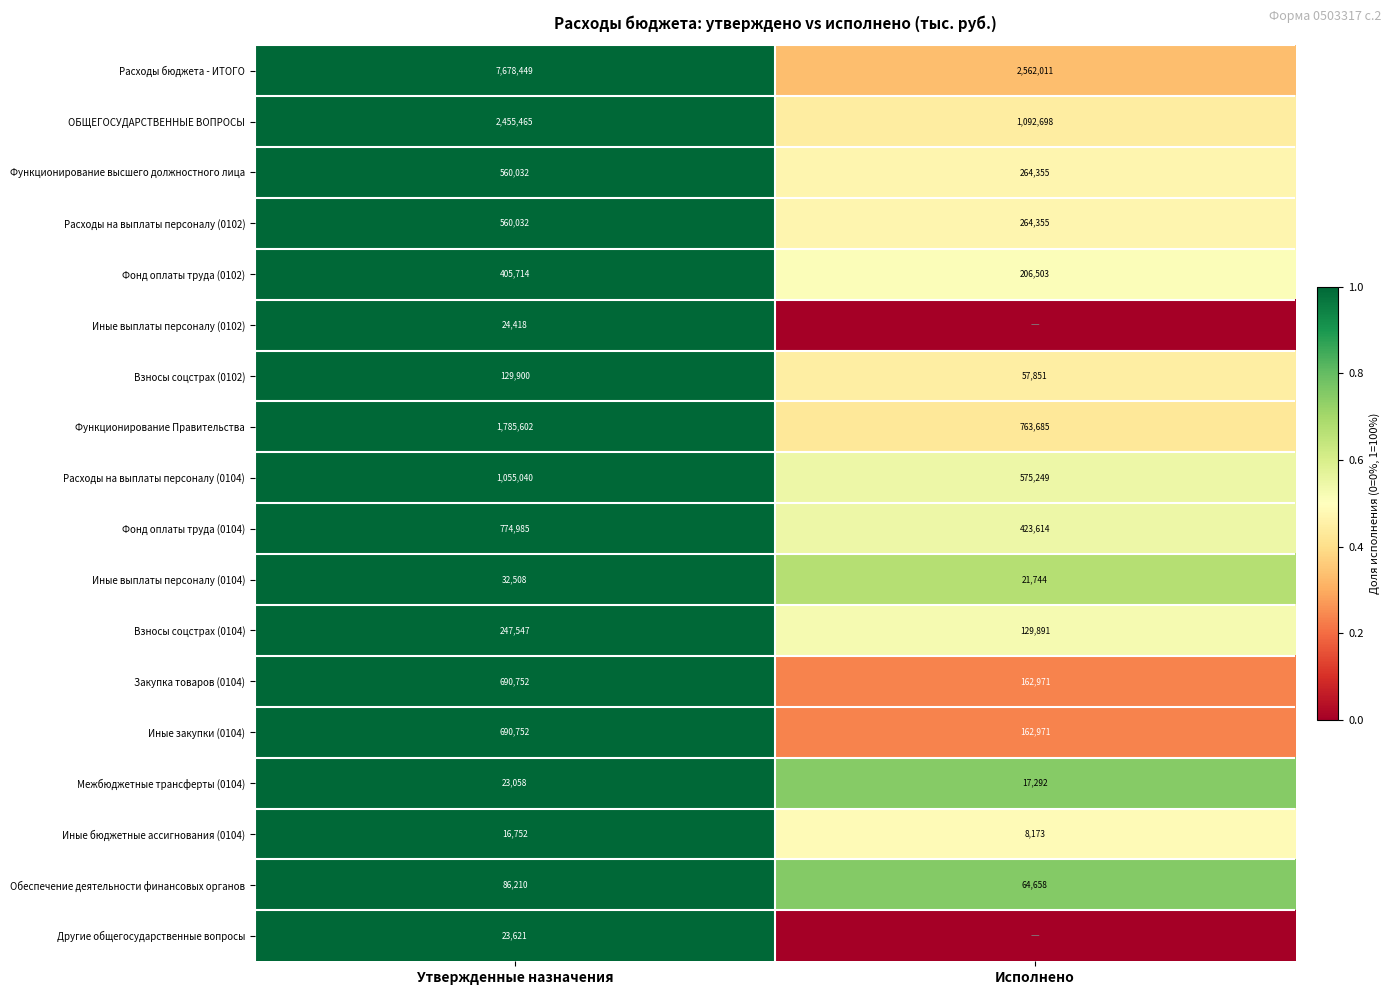

What is the total value across all series at Утвержденные назначения?

17240837